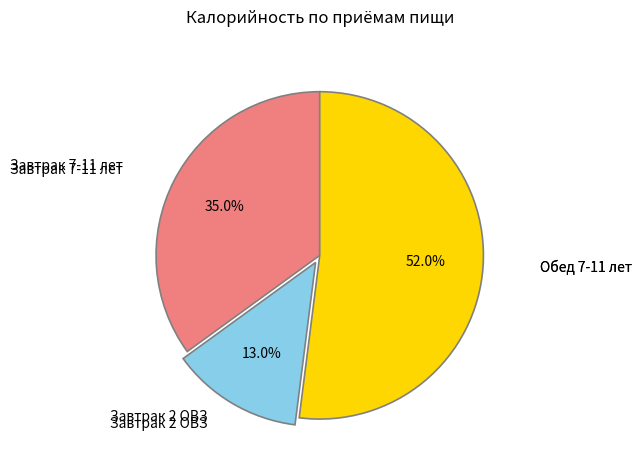

Is Завтрак 7-11 лет the majority of the pie?

No